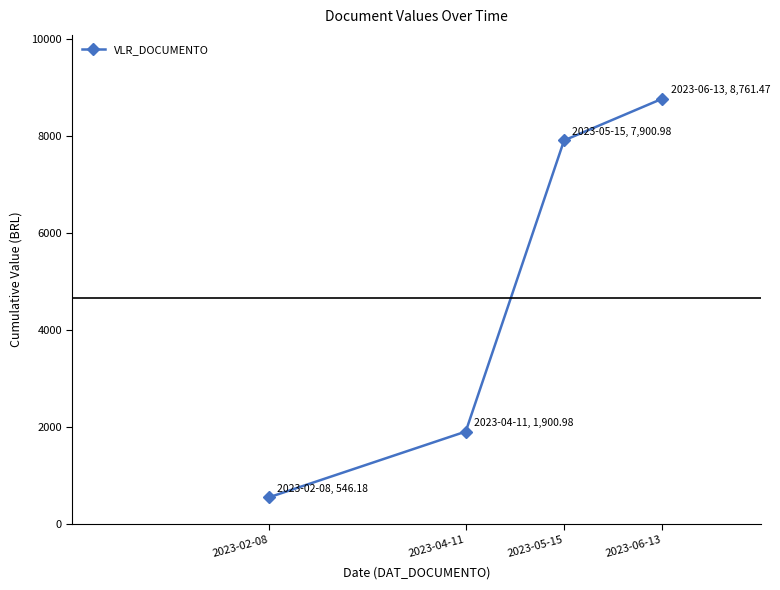

What is the approximate value at 2023-04-11?

1901.0